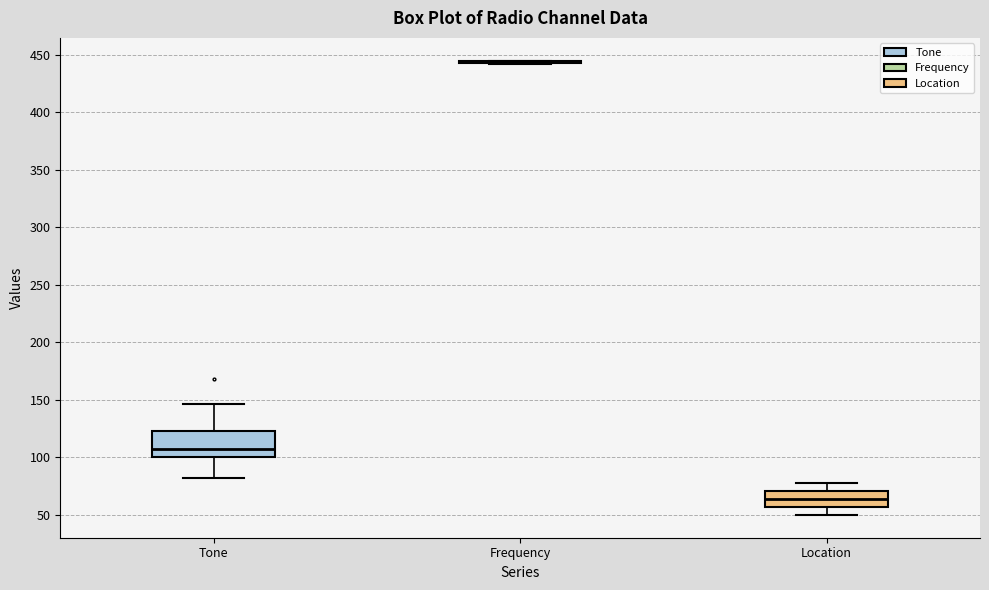

Comparing the boxes themselves (not the whiskers), which one is the tallest?

Tone